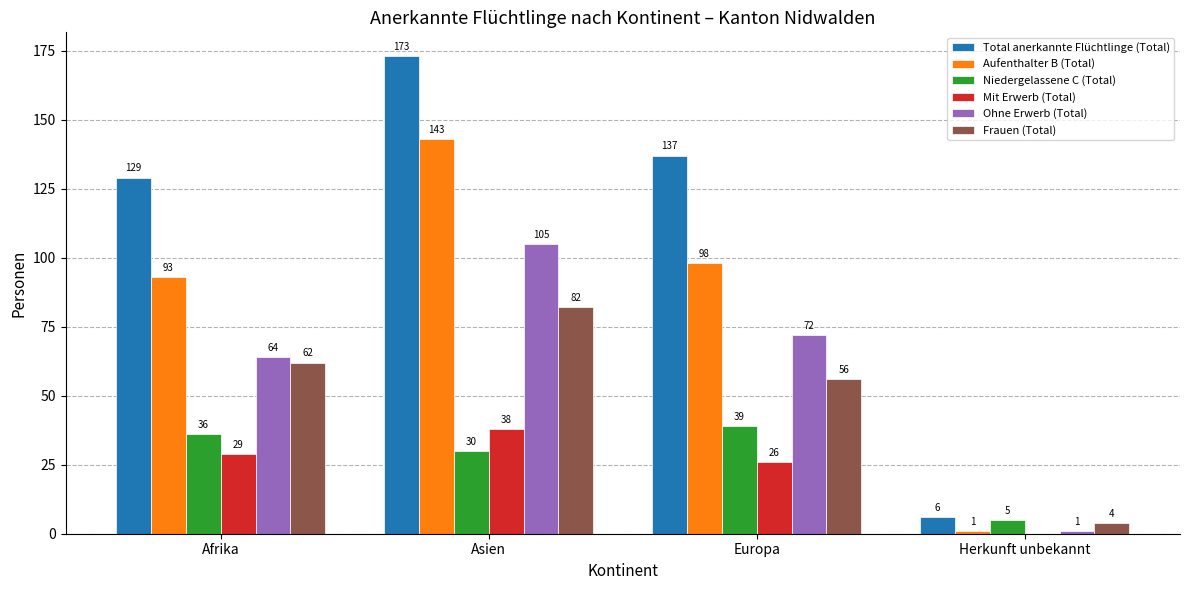

Count the number of data series in this chart.

6